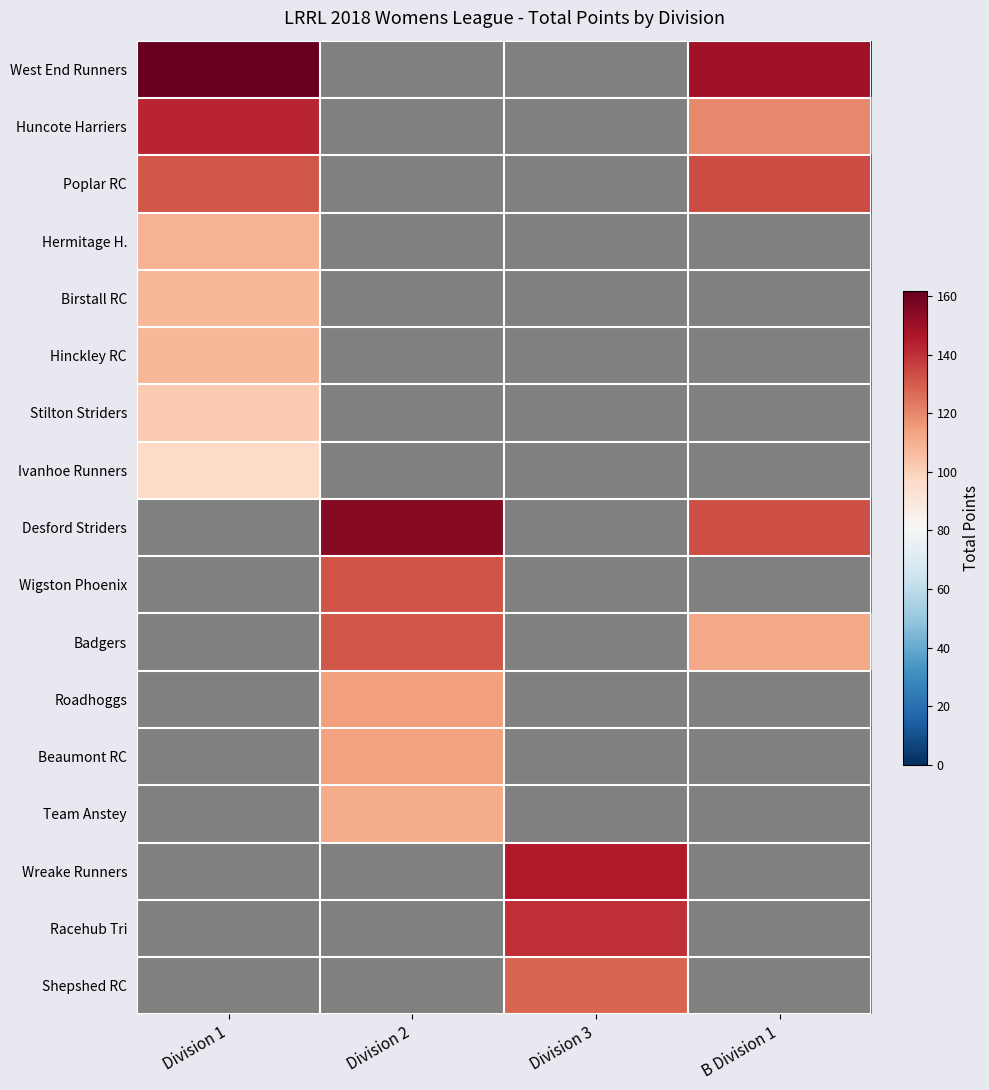

What is the spread (max minus min) of values at Division 1?

65.0